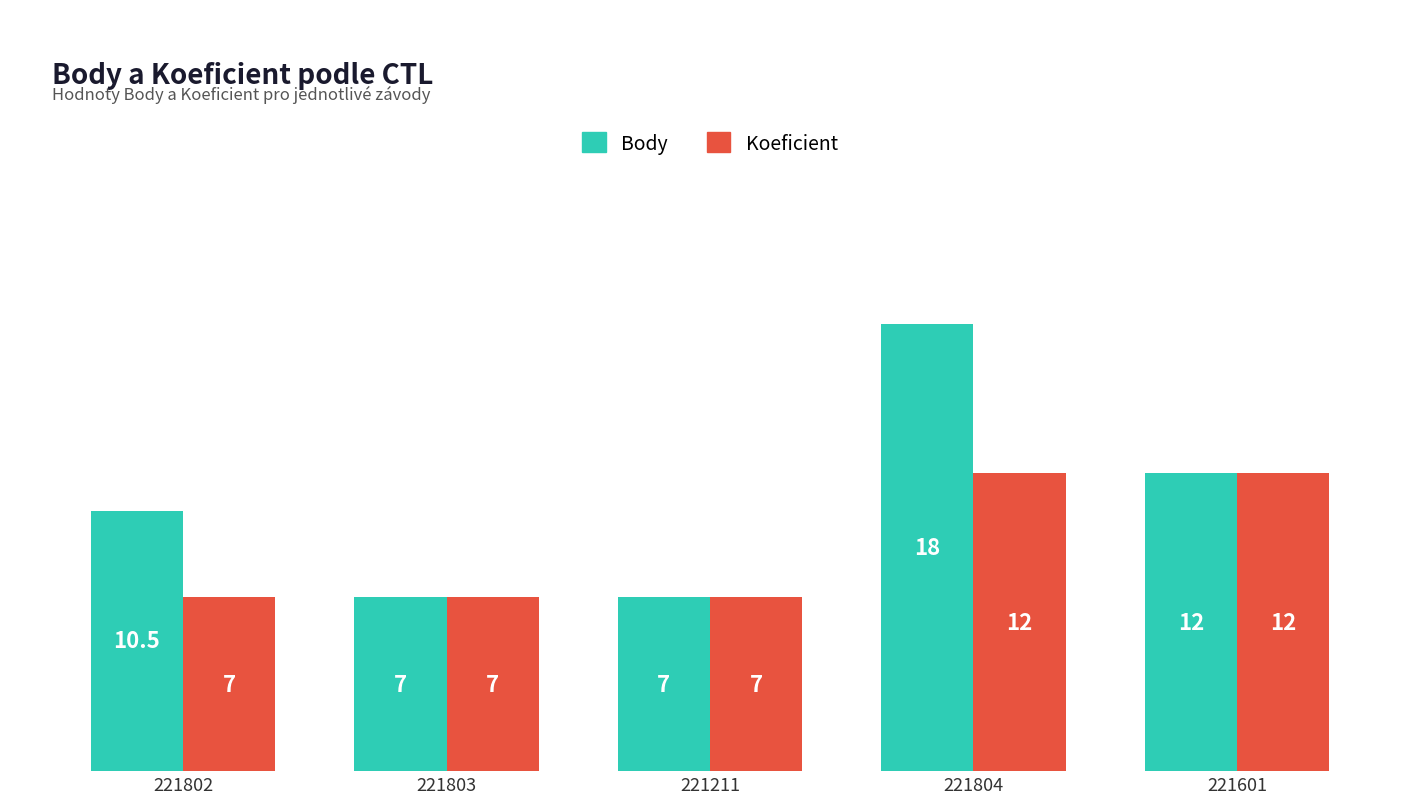

How many categories are shown in the chart?

5